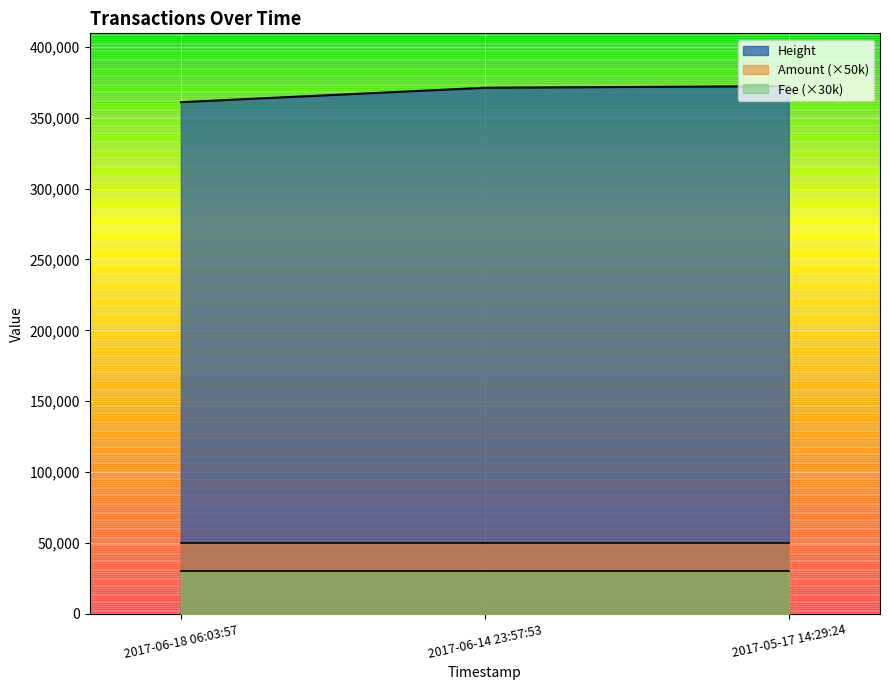

Rank the series by their maximum value, from highest to lowest.

Height, Amount (×50k), Fee (×30k)